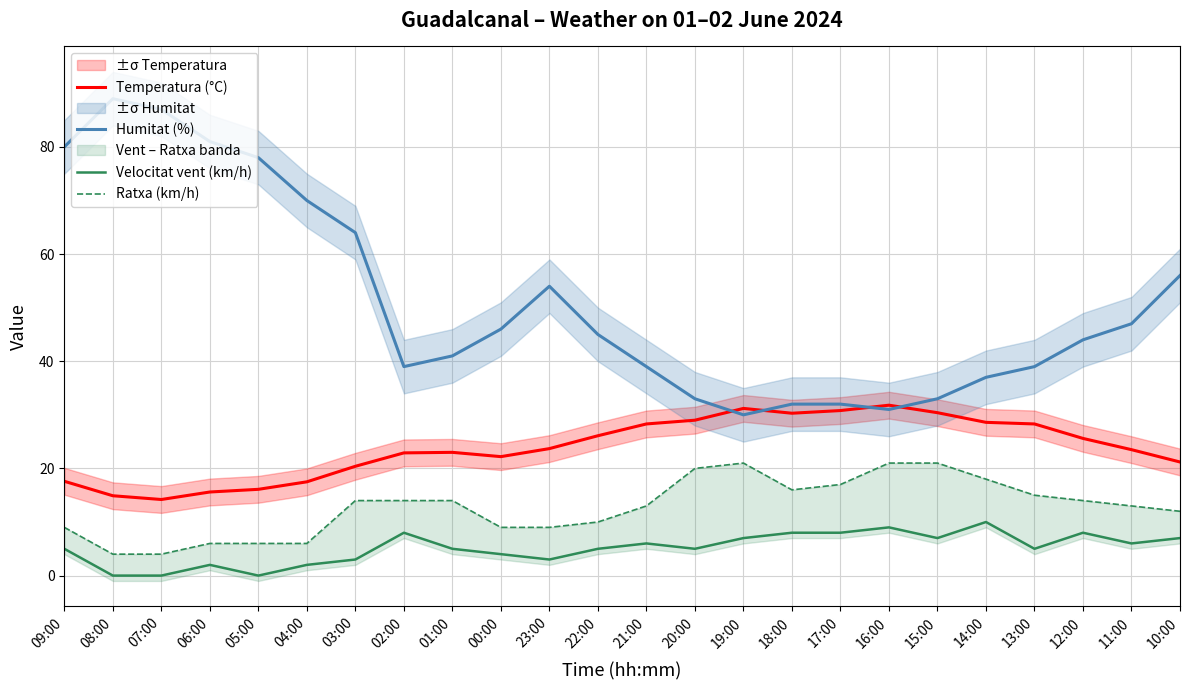

Which has a higher value, 11:00 or 04:00?

11:00